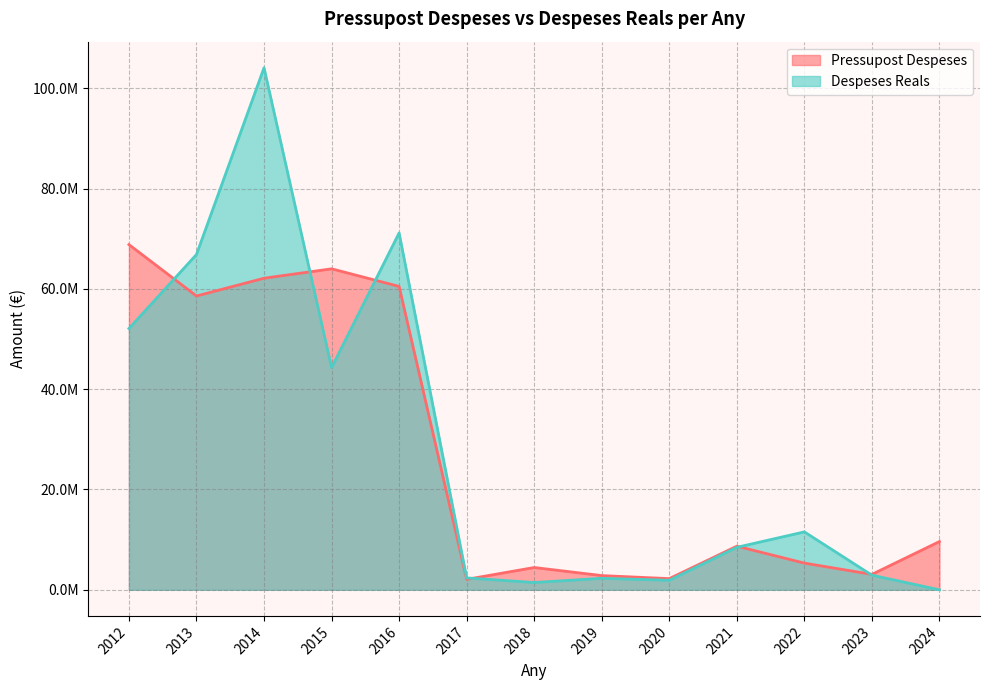

What are all the series names shown in the legend?

Pressupost Despeses, Despeses Reals